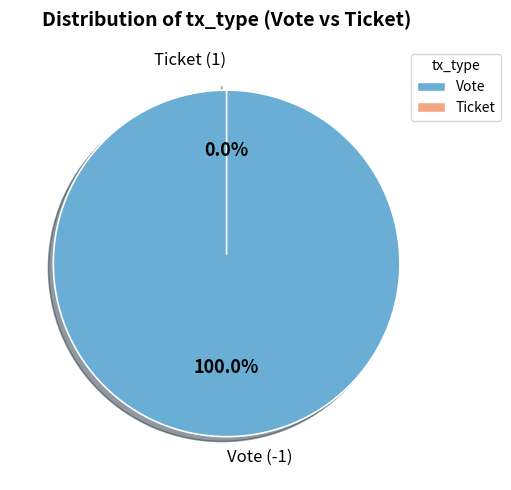

To the nearest percent, what is the difference between the largest and smallest slice percentages?

100%